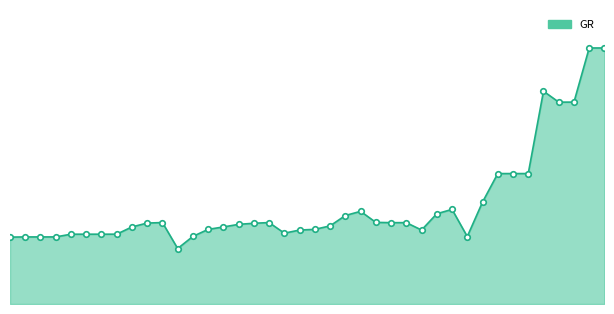

How many lines are shown in the chart?

1